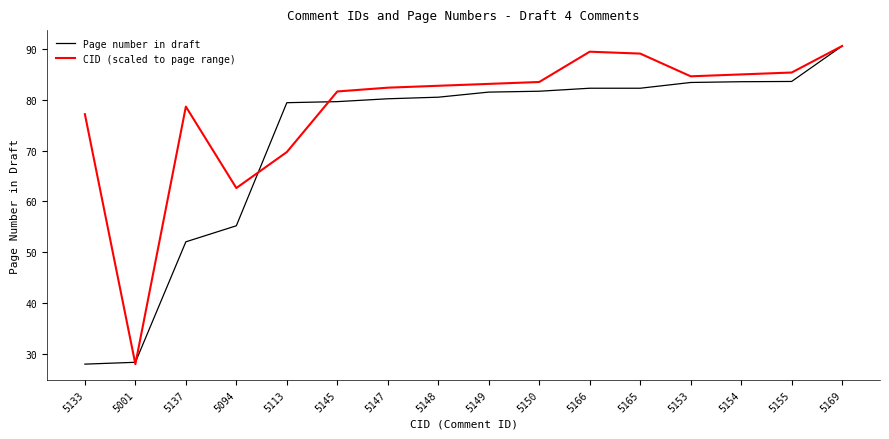

What is the difference between the highest and lowest values at 5113?

9.7